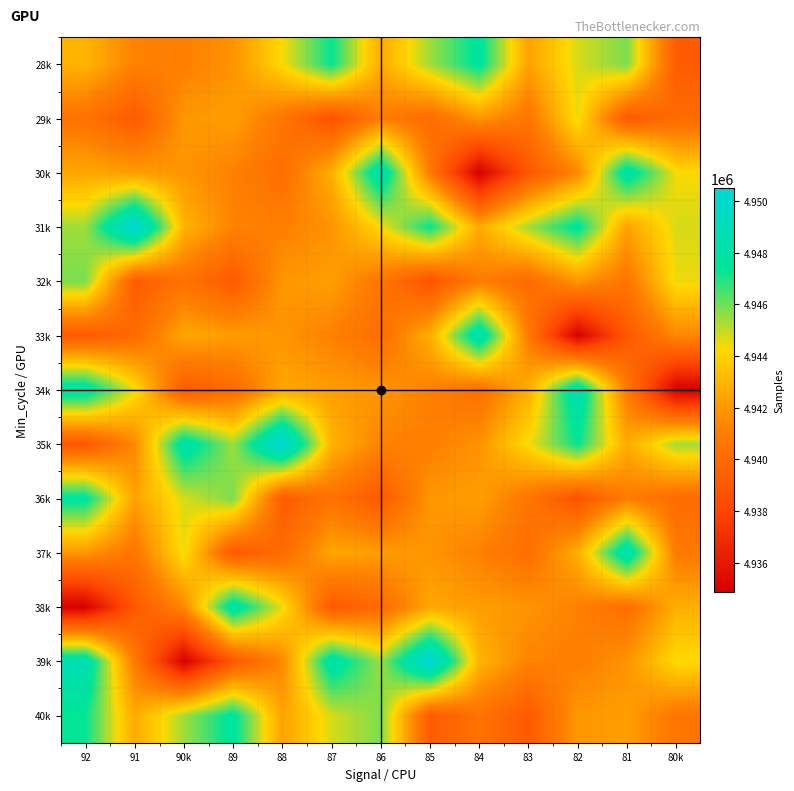

What is the greatest value displayed?

4950501